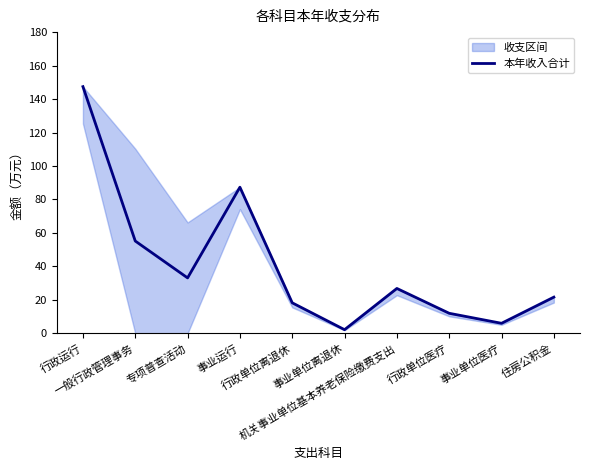

List the labels in order of value, largest first.

行政运行, 事业运行, 一般行政管理事务, 专项普查活动, 机关事业单位基本养老保险缴费支出, 住房公积金, 行政单位离退休, 行政单位医疗, 事业单位医疗, 事业单位离退休